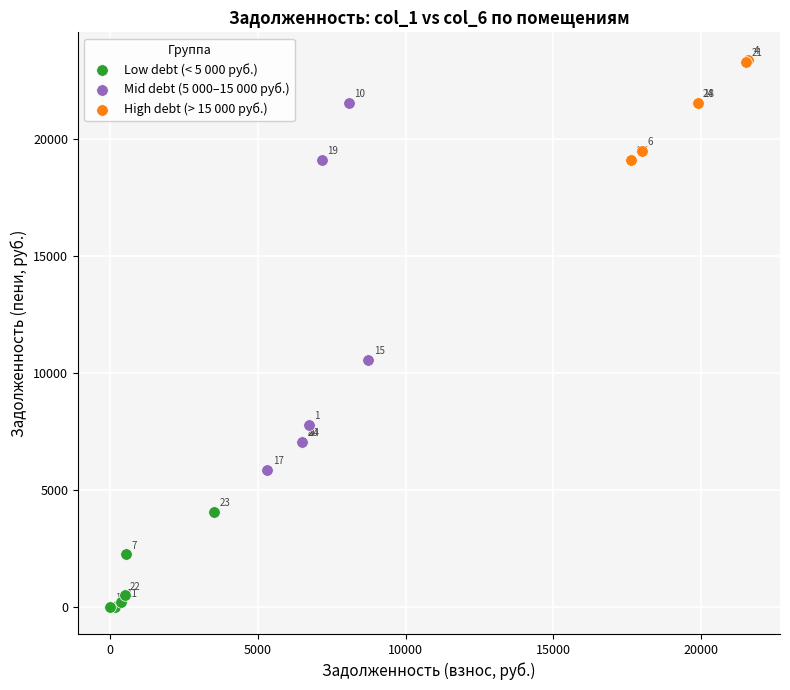

Which series contains the lowest Y value?

Low debt (< 5 000 руб.)